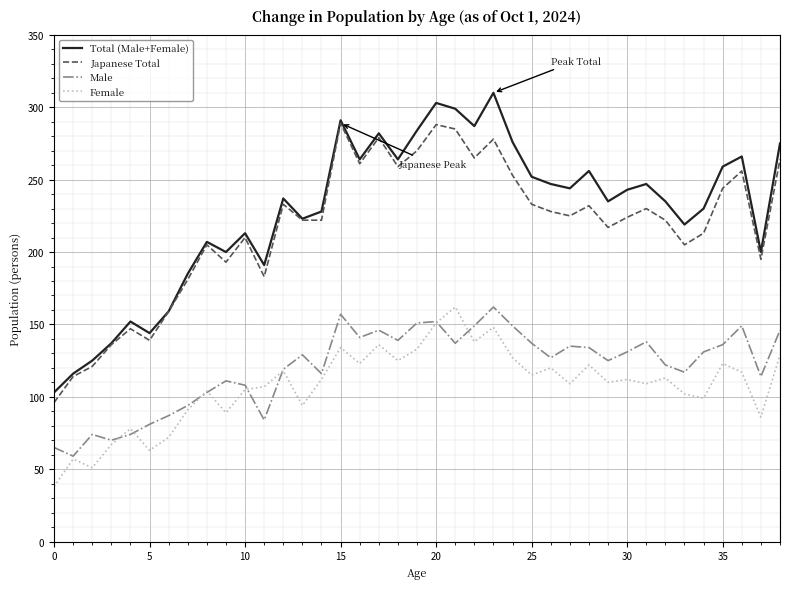

What is the minimum value shown in the chart?

38